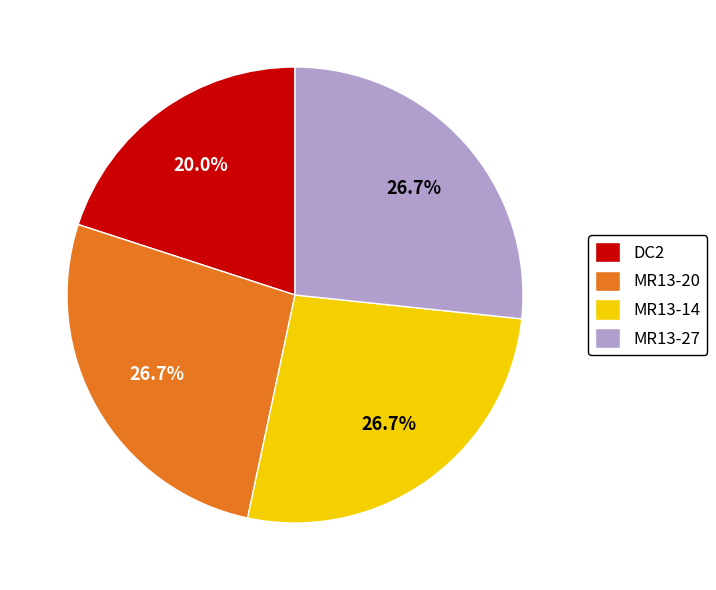

Does any single category account for the majority?

No